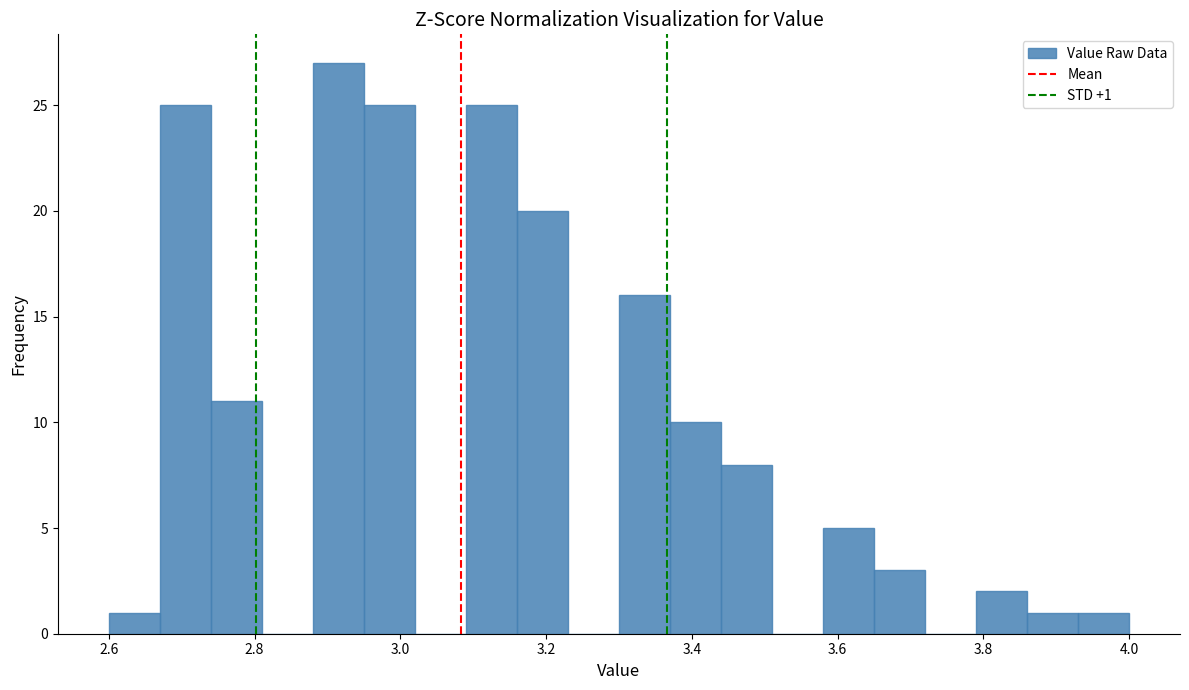

Around what value on the x-axis is the tallest bar? Give the approximate position of its centre, as read against the axis.

2.92